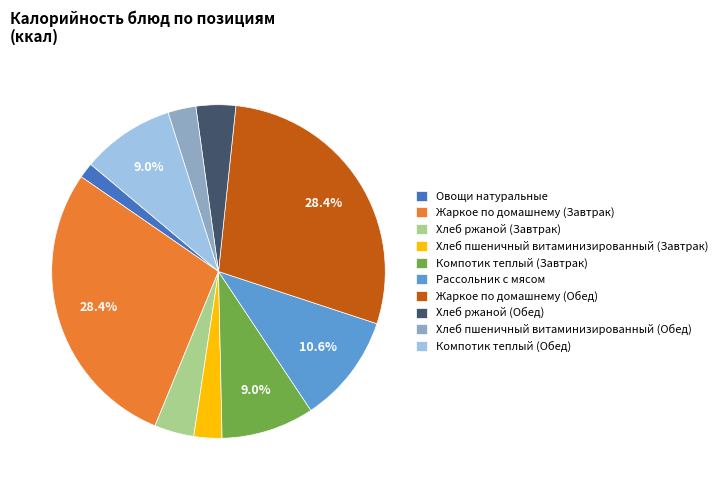

Which category has the smallest portion of the pie?

Овощи натуральные